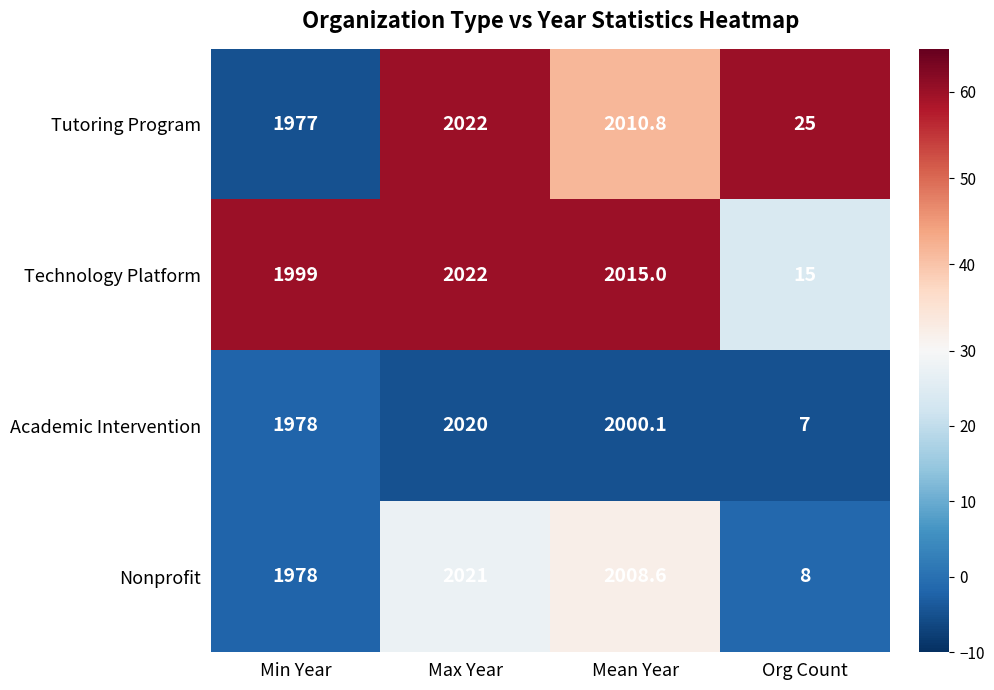

What is the difference between the maximum and minimum values in the Tutoring Program series?

1997.0